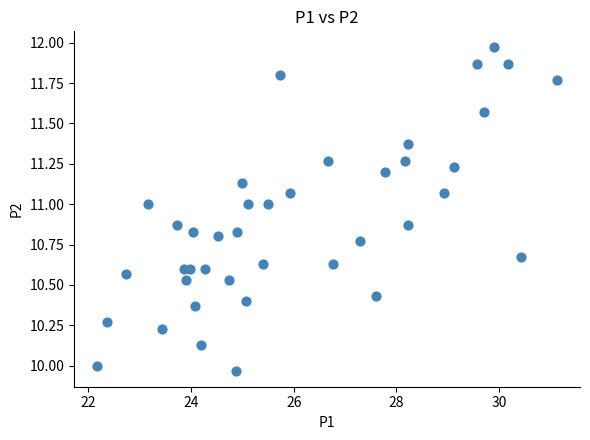

What is the range of Y values (max minus min)?

2.0